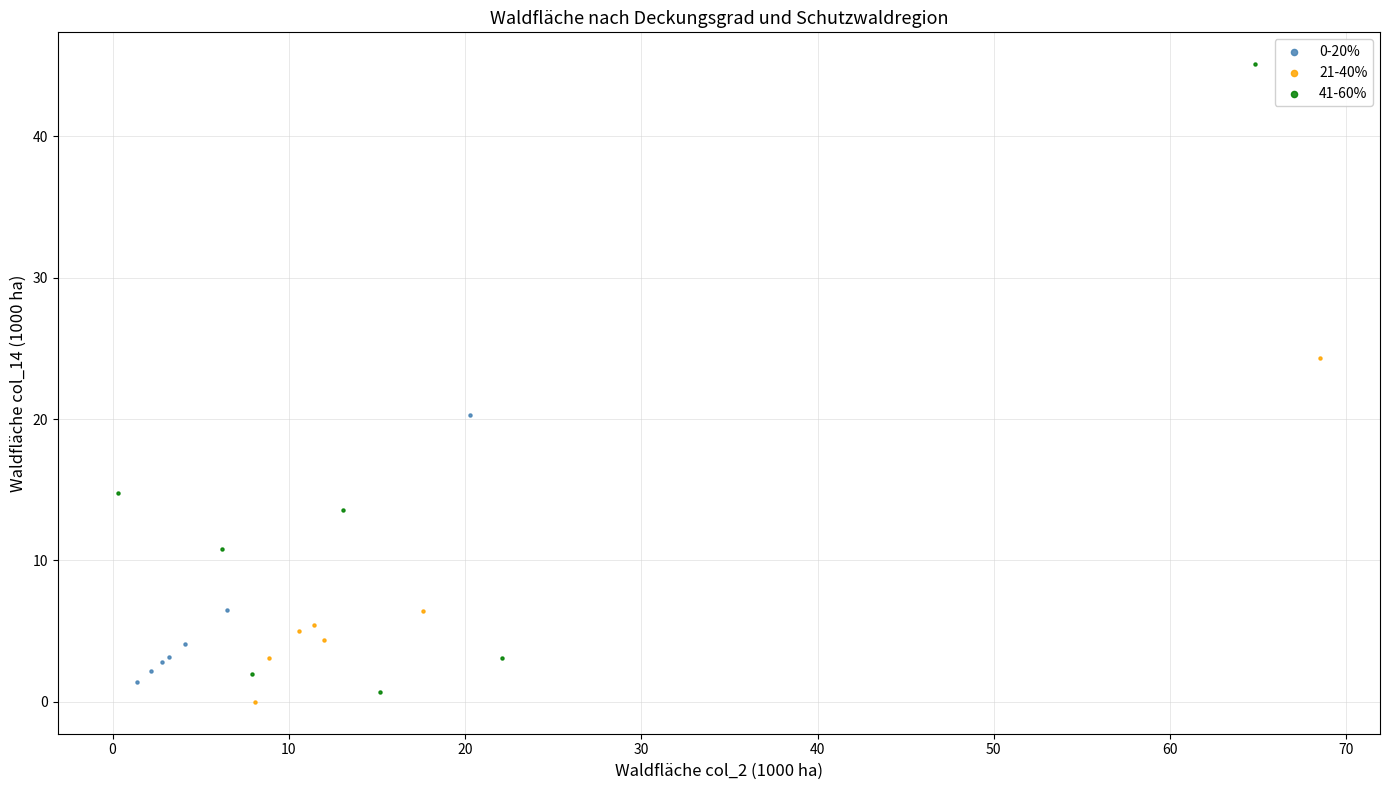

Which series reaches the maximum Y coordinate?

41-60%